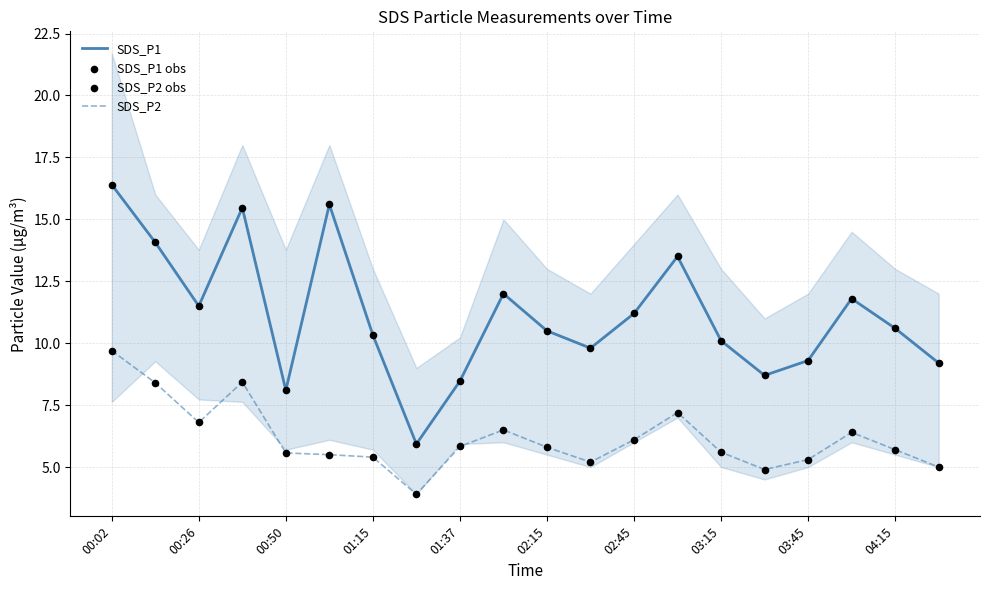

True or false: SDS_P2 and SDS_P1 intersect in this chart.

False